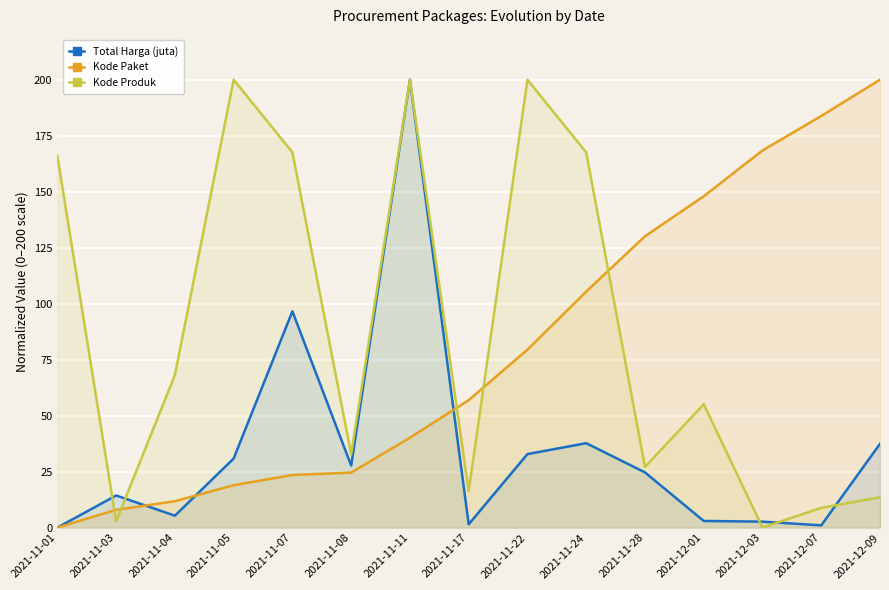

The Total Harga (juta) series shows 52.2 at 2021-11-22. True or false?

False